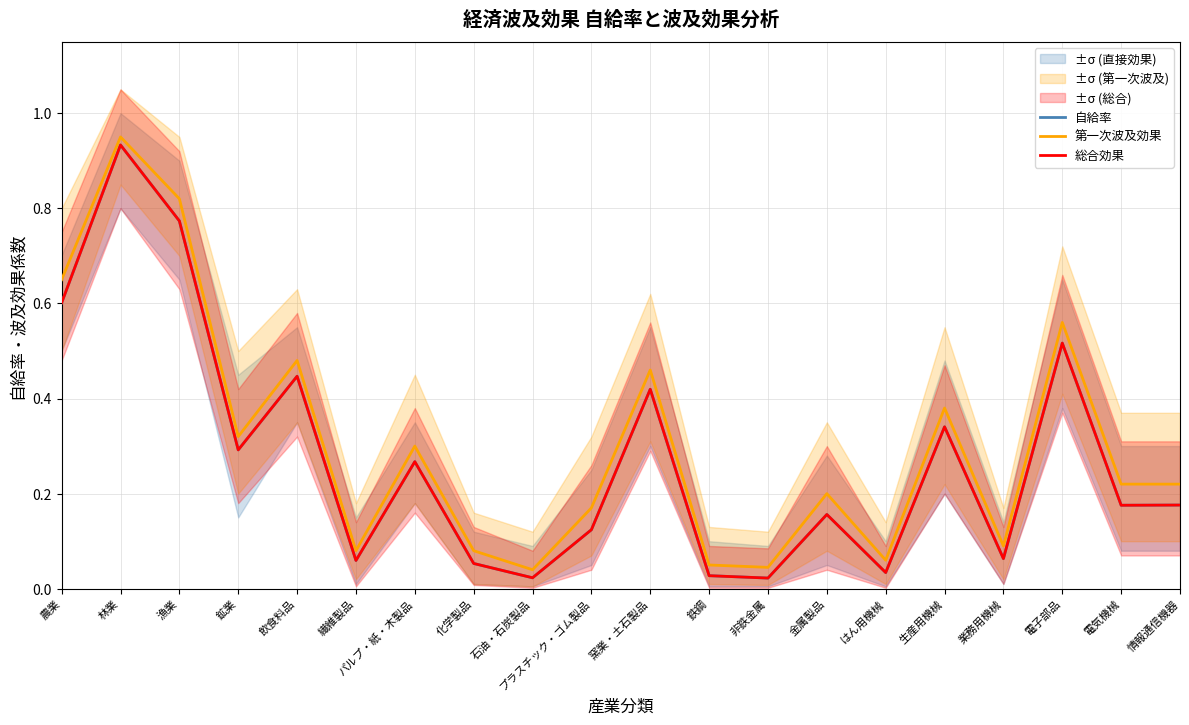

True or false: 第一次波及効果 has more than 1 points higher than both neighbors.

True